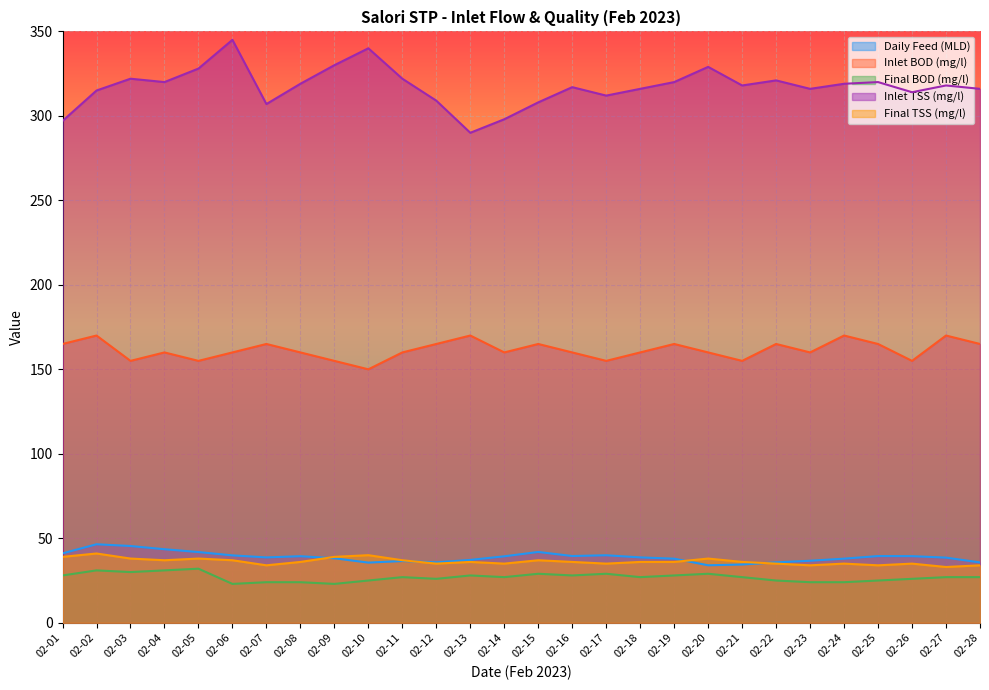

Between 02-12 and 02-15, which series saw the biggest shift?

Daily Feed (MLD)